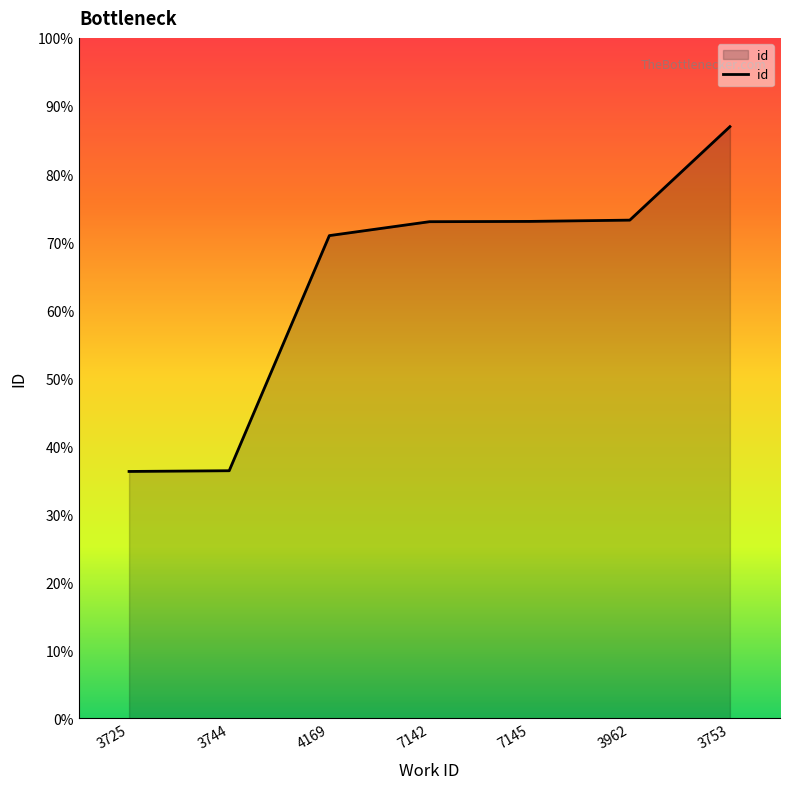

Does the chart have visible grid lines?

No